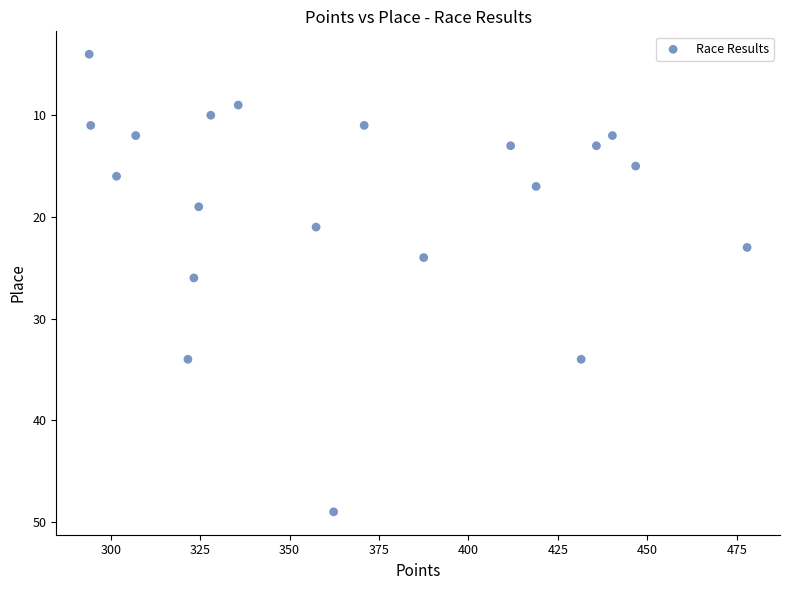

What is the range of Y values (max minus min)?

45